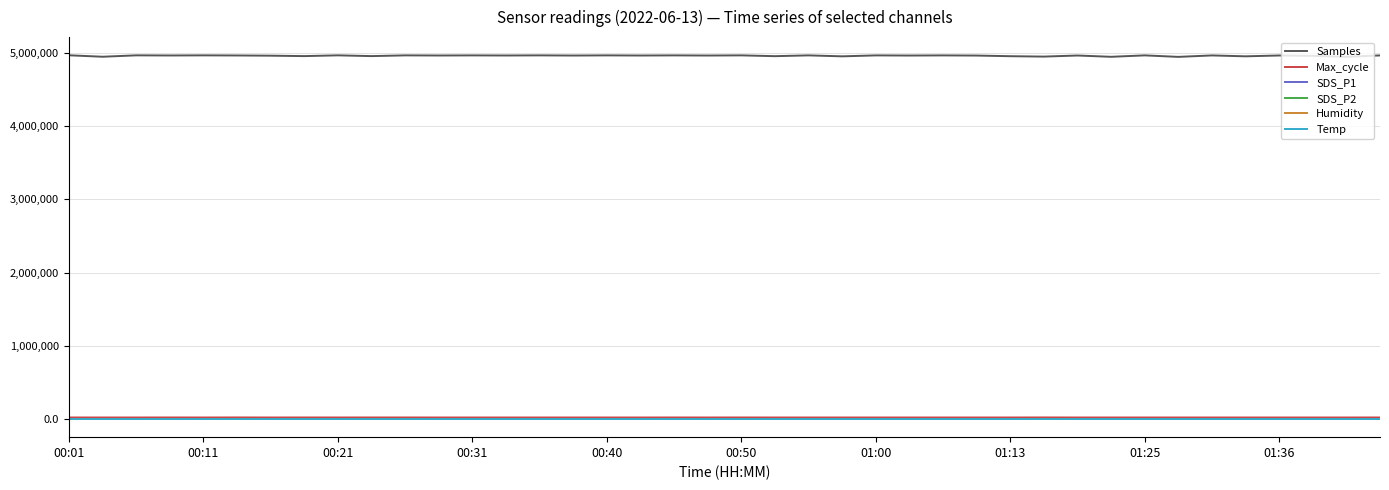

Which series has the largest total across all categories?

Samples